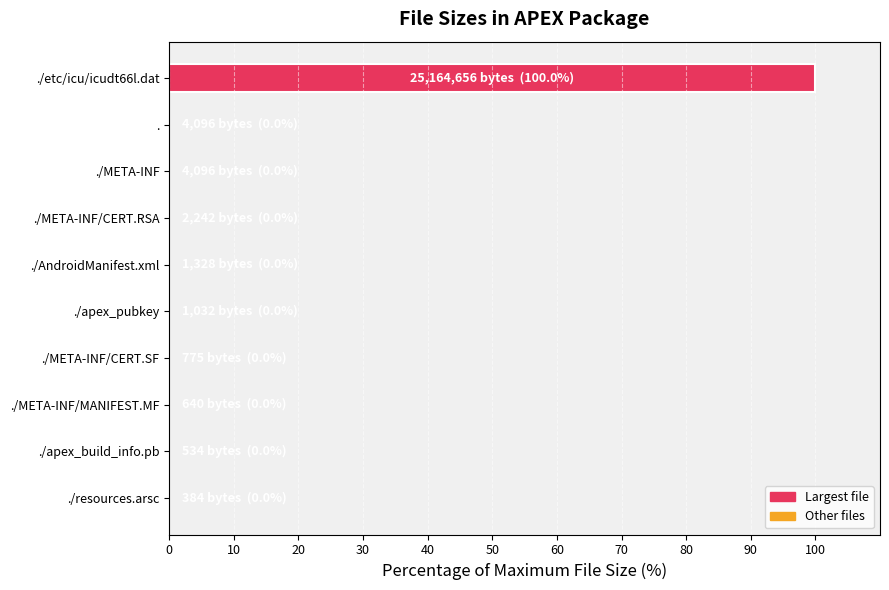

Count the number of data series in this chart.

1